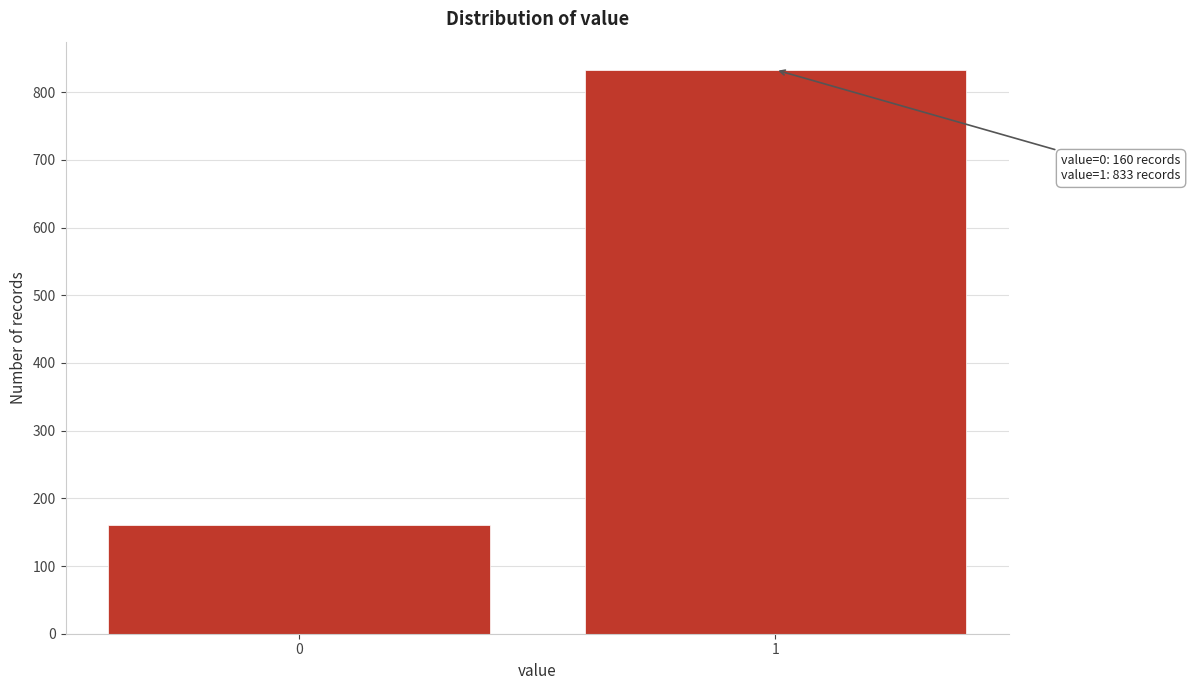

Reading left to right, transcribe all the data shown in this chart.

0=160	1=833